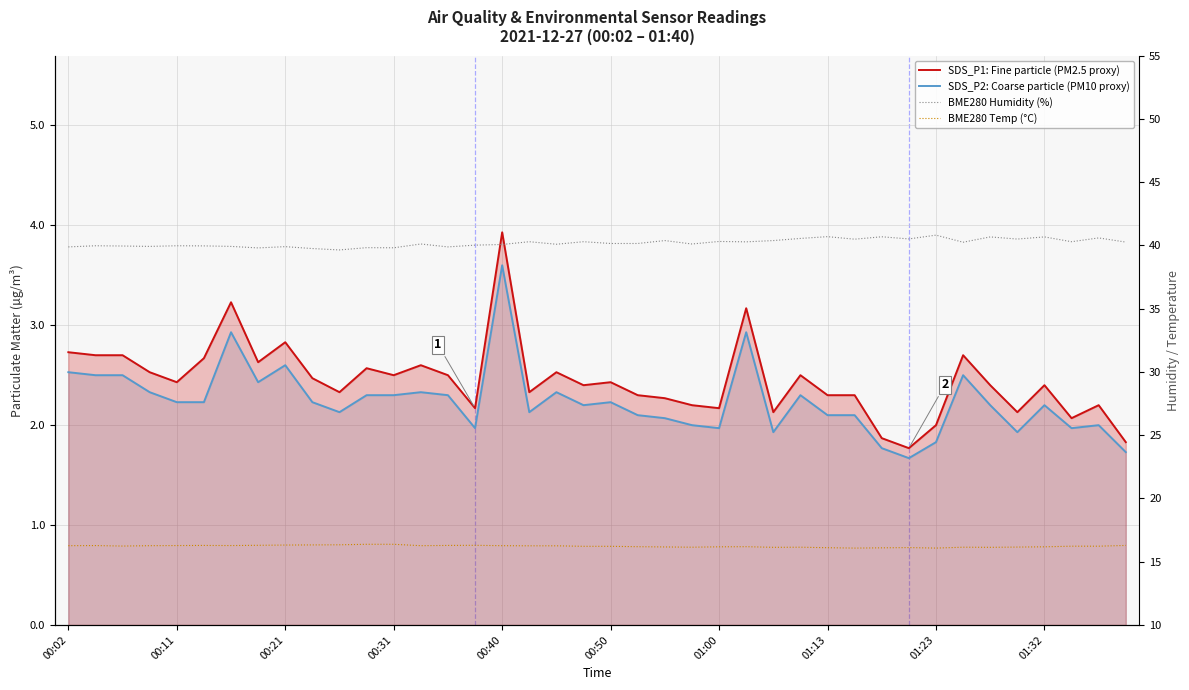

Rank the series by their maximum value, from highest to lowest.

BME280 Humidity (%), BME280 Temp (°C), SDS_P1: Fine particle (PM2.5 proxy), SDS_P2: Coarse particle (PM10 proxy)